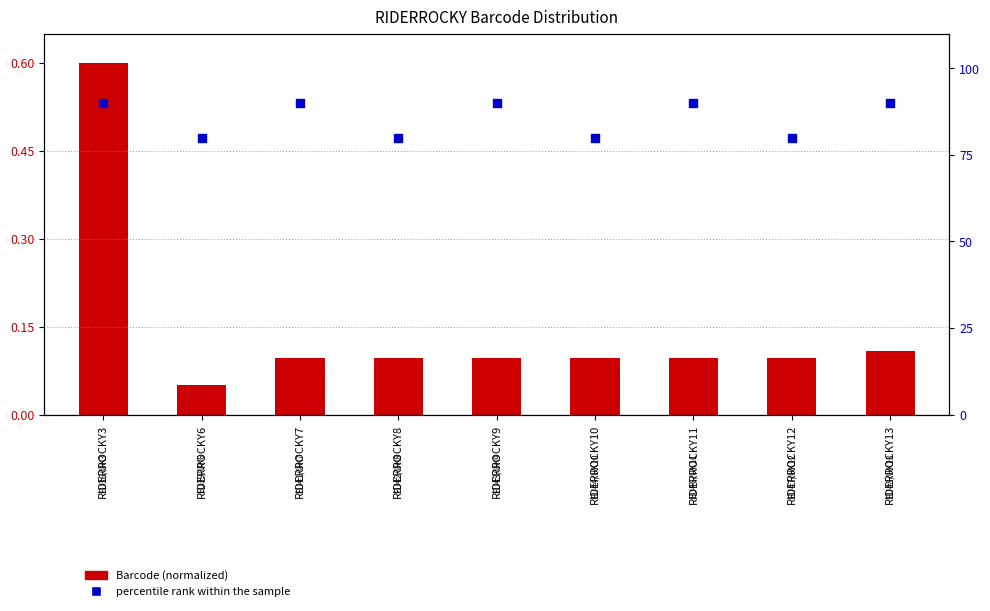

What are all the series names shown in the legend?

Barcode (normalized), percentile rank within the sample